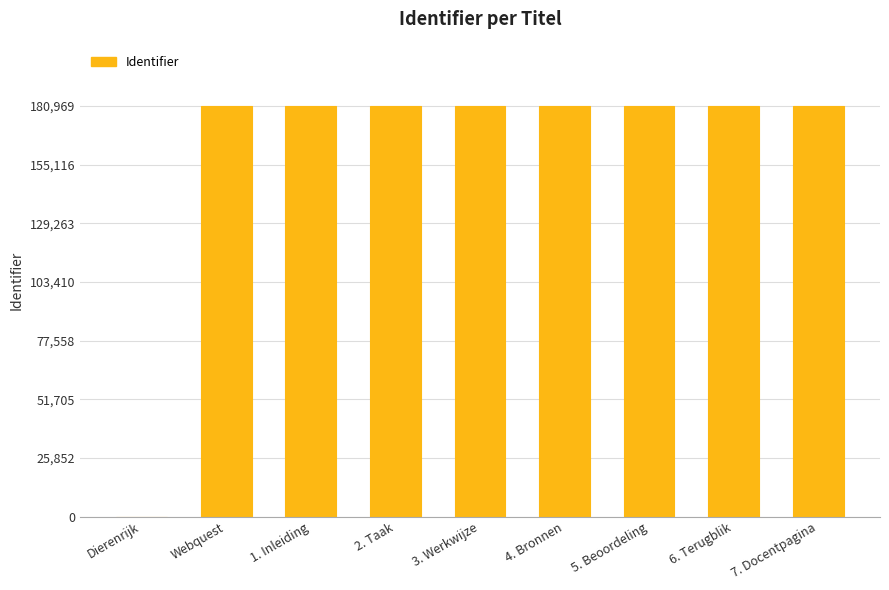

What is the sum of all values?

1447723